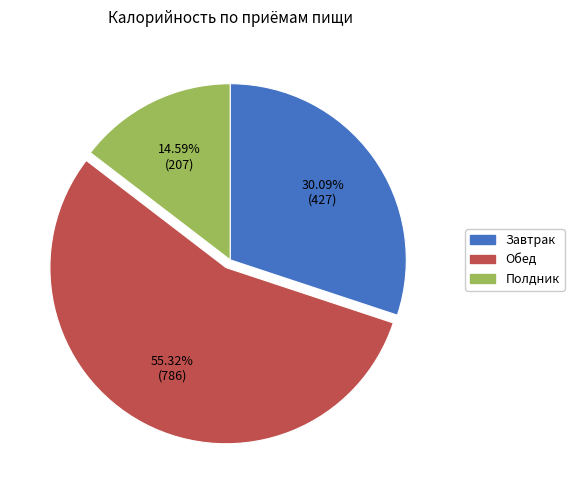

How many slices are in this pie chart?

3